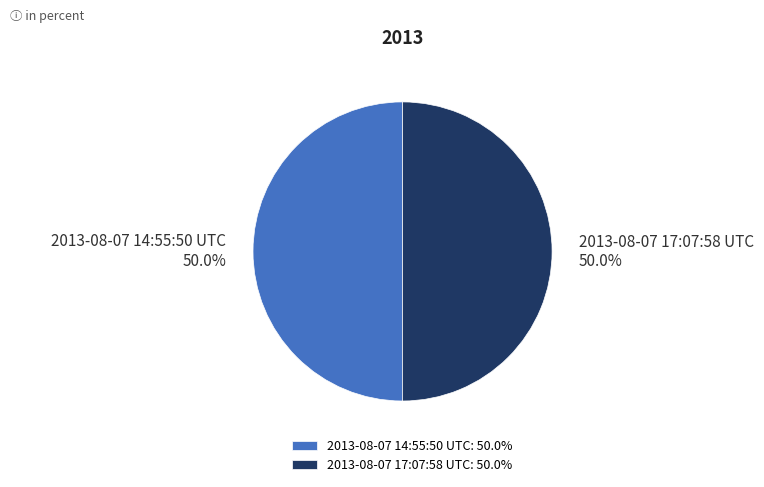

What is the ratio of the value at 2013-08-07 14:55:50 UTC to the value at 2013-08-07 17:07:58 UTC?

1.0